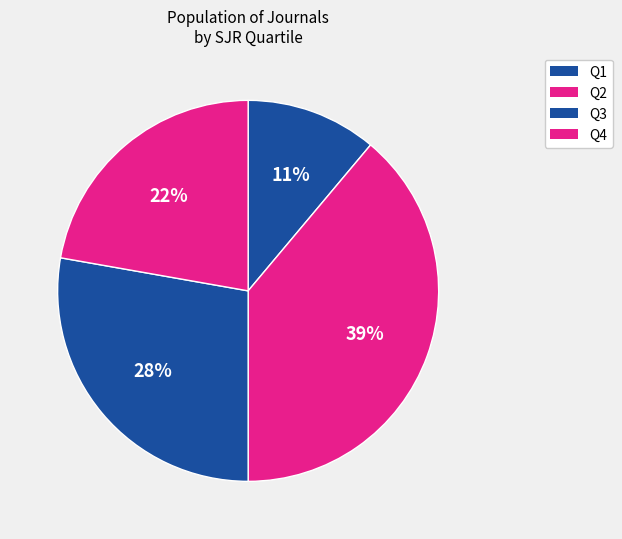

Is Q2 the majority of the pie?

No